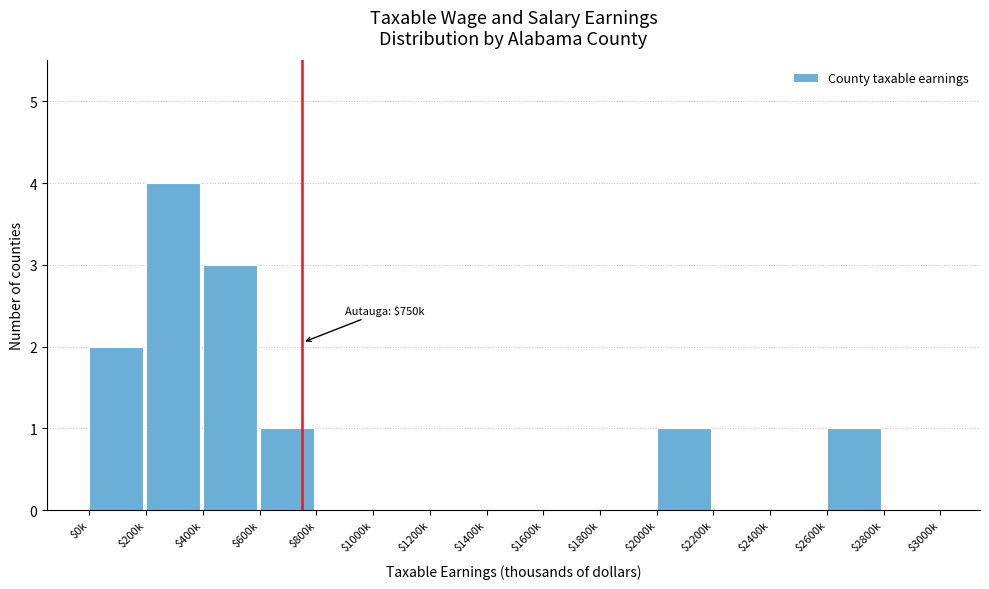

At which category does the chart reach its peak across all series?

$200k